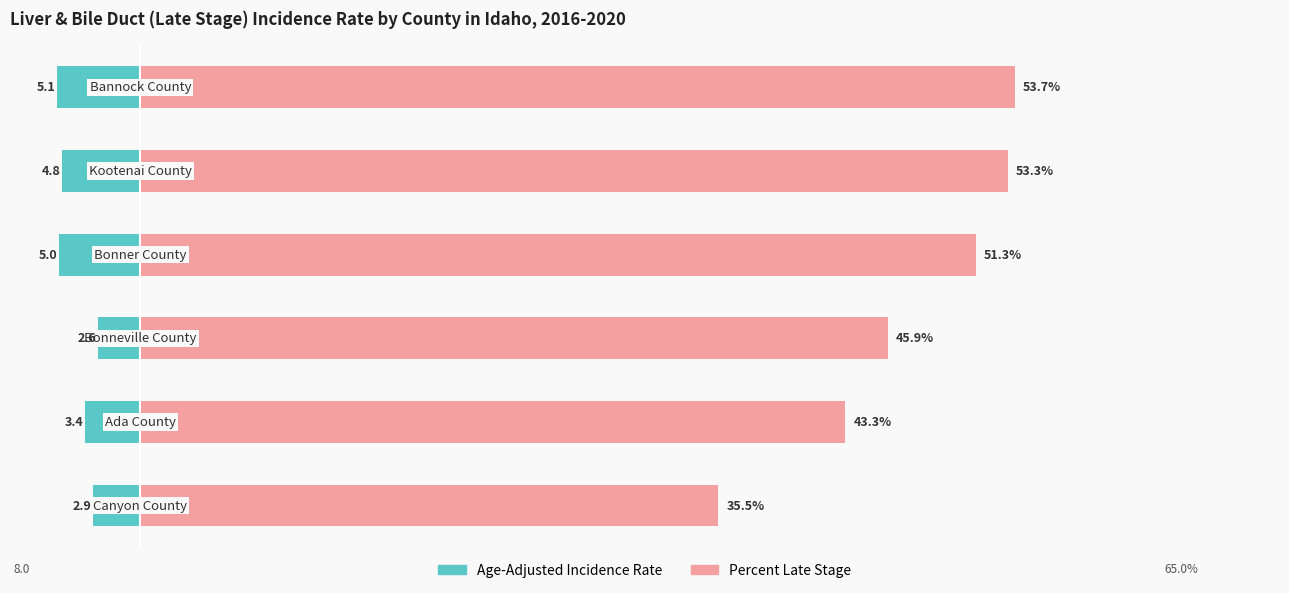

What is the value of the Percent Late Stage bar at the 2nd from the left?

43.3